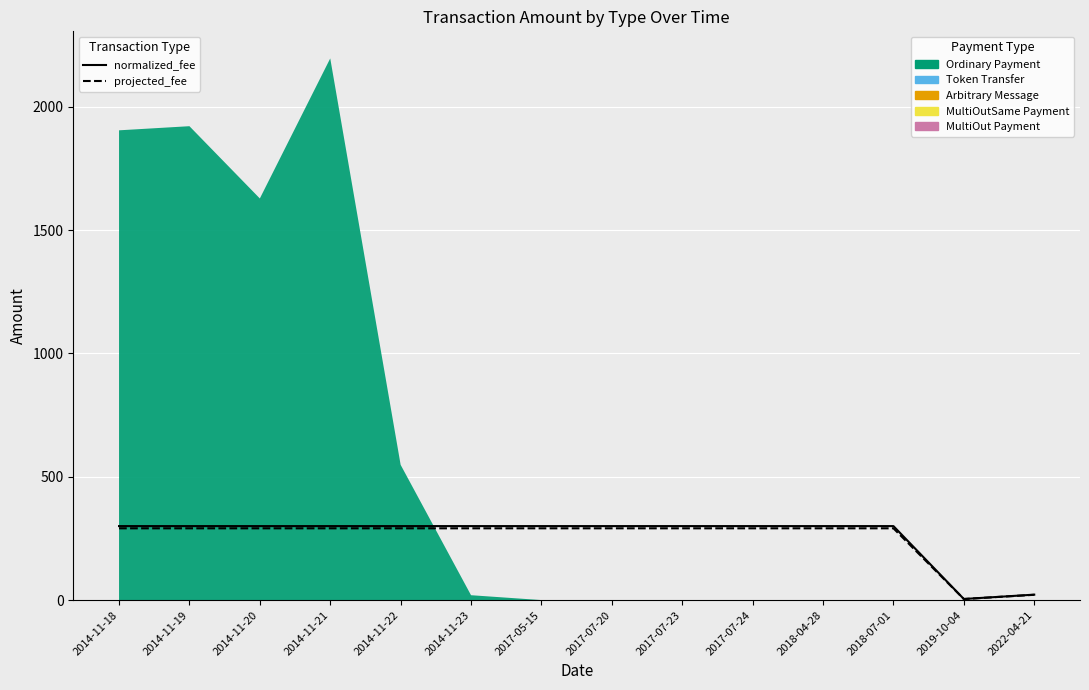

At which label does normalized_fee reach its peak?

2014-11-18